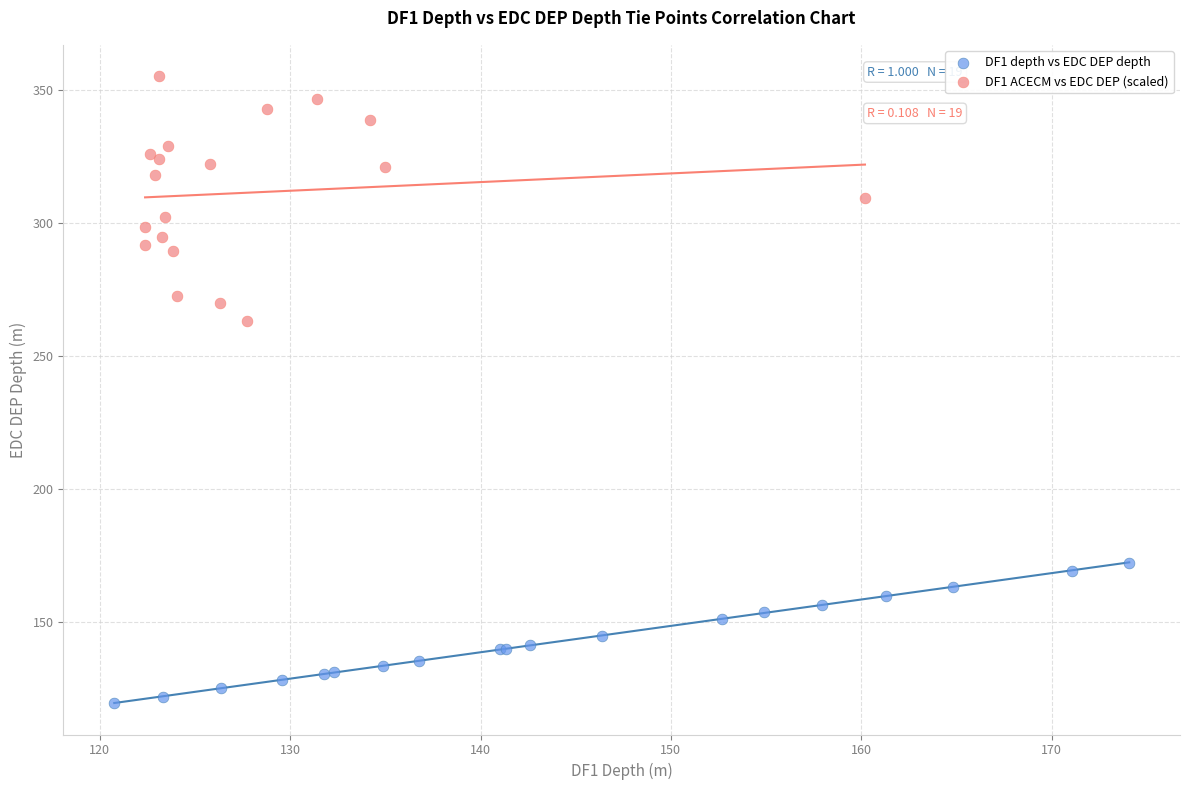

Which series has the largest Y range (max minus min)?

DF1 ACECM vs EDC DEP (scaled)